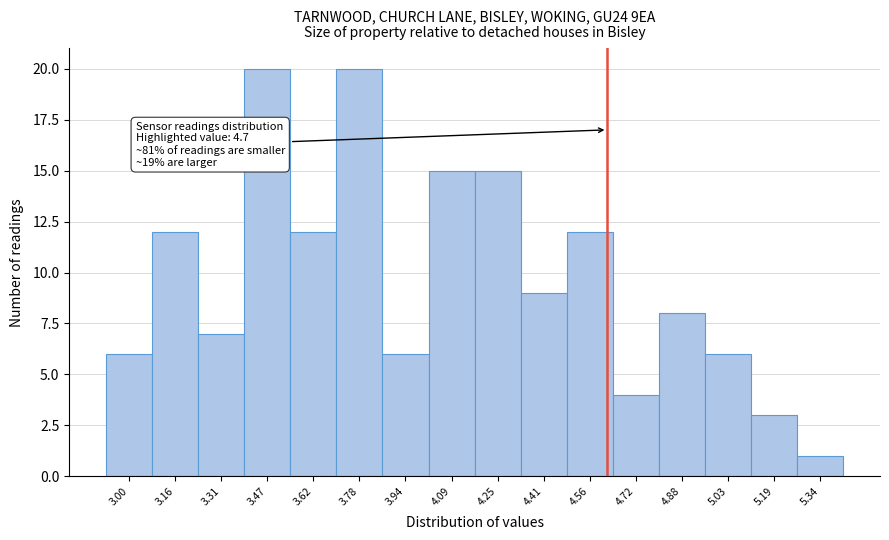

Reading left to right, transcribe all the data shown in this chart.

6	12	7	20	12	20	6	15	15	9	12	4	8	6	3	1